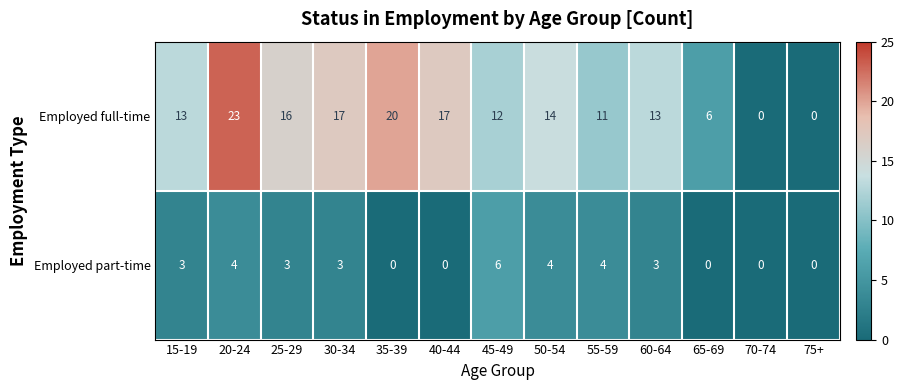

How many categories are shown in the chart?

13